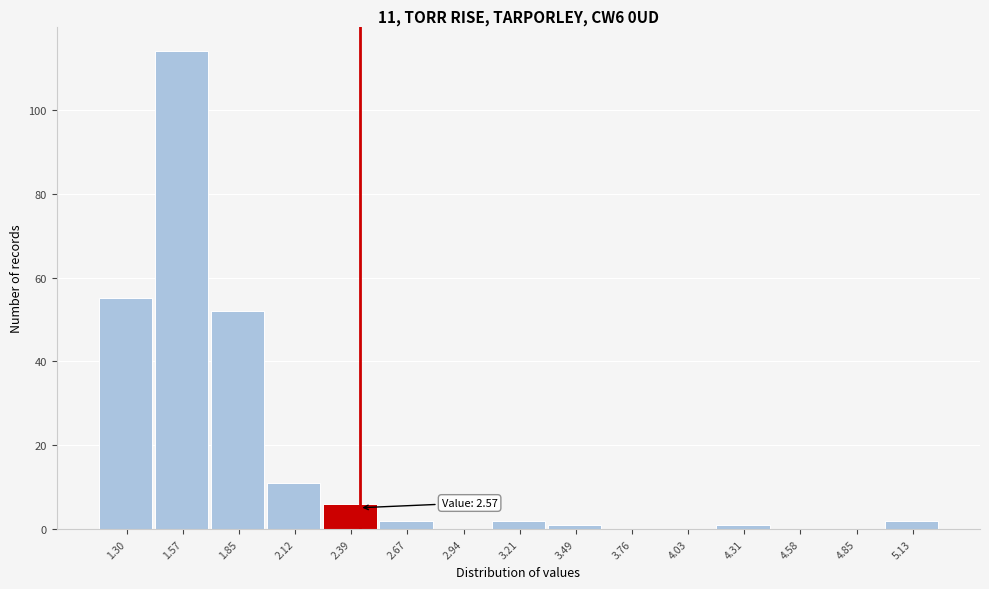

Reading right to left, what are all the values shown in this chart?

5.13=2	4.85=0	4.58=0	4.31=1	4.03=0	3.76=0	3.49=1	3.21=2	2.94=0	2.67=2	2.39=6	2.12=11	1.85=52	1.57=114	1.30=55